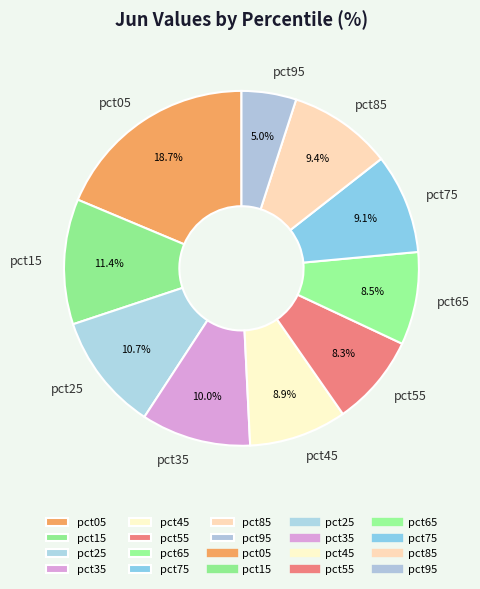

Is there a majority slice in this chart?

No